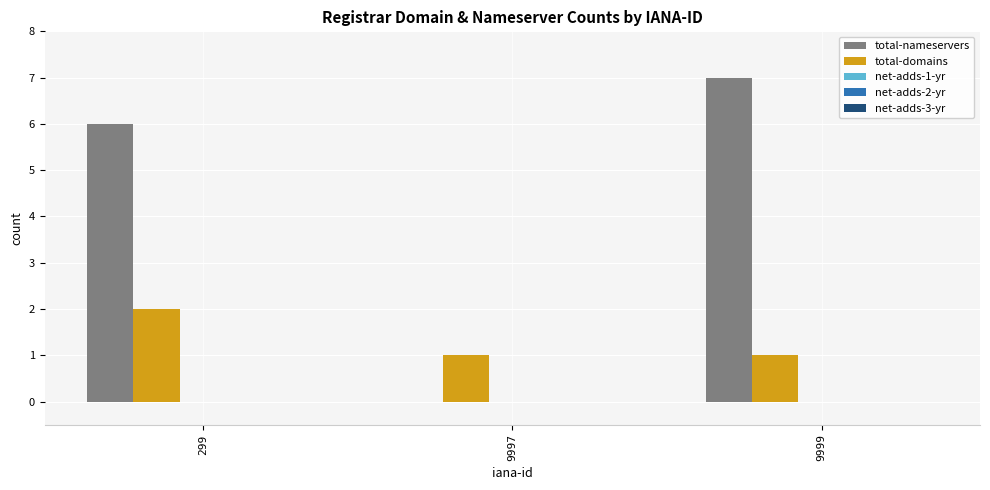

How many groups of bars are there?

3